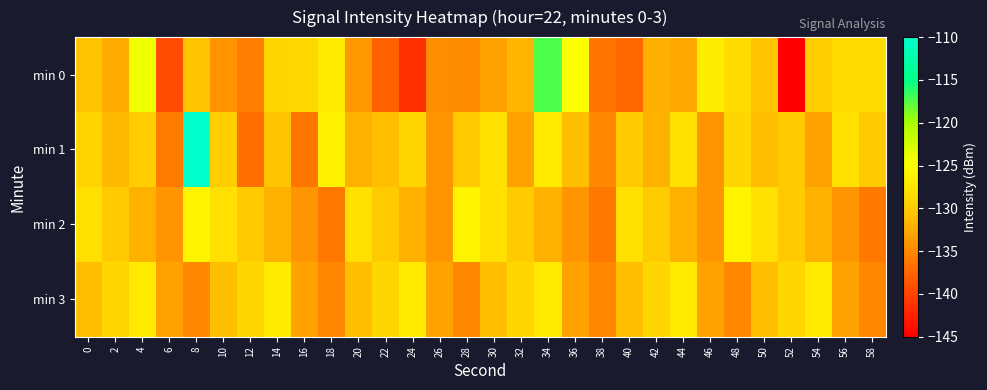

Between 56 and 28, which is larger?

56